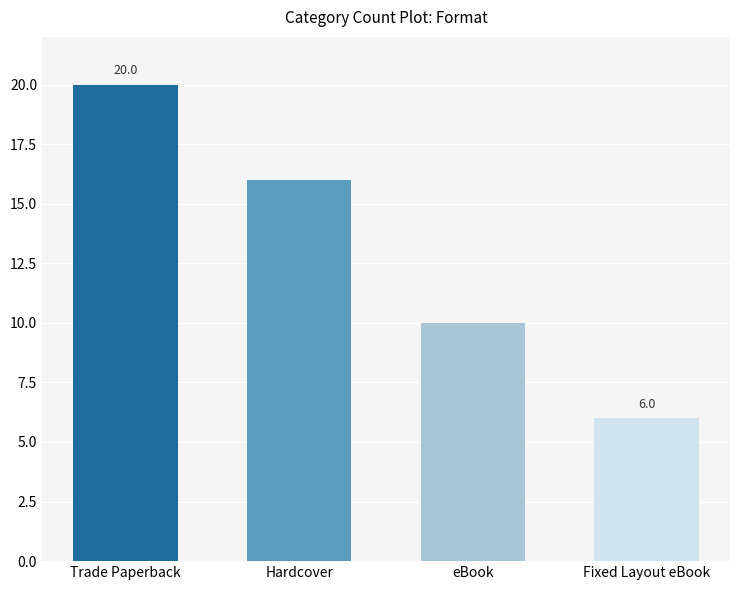

List the labels in order of value, largest first.

Trade Paperback, Hardcover, eBook, Fixed Layout eBook